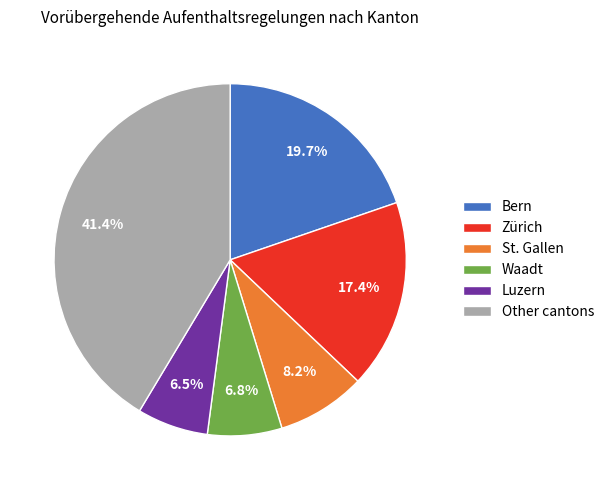

Which category has the biggest portion of the pie?

Other cantons